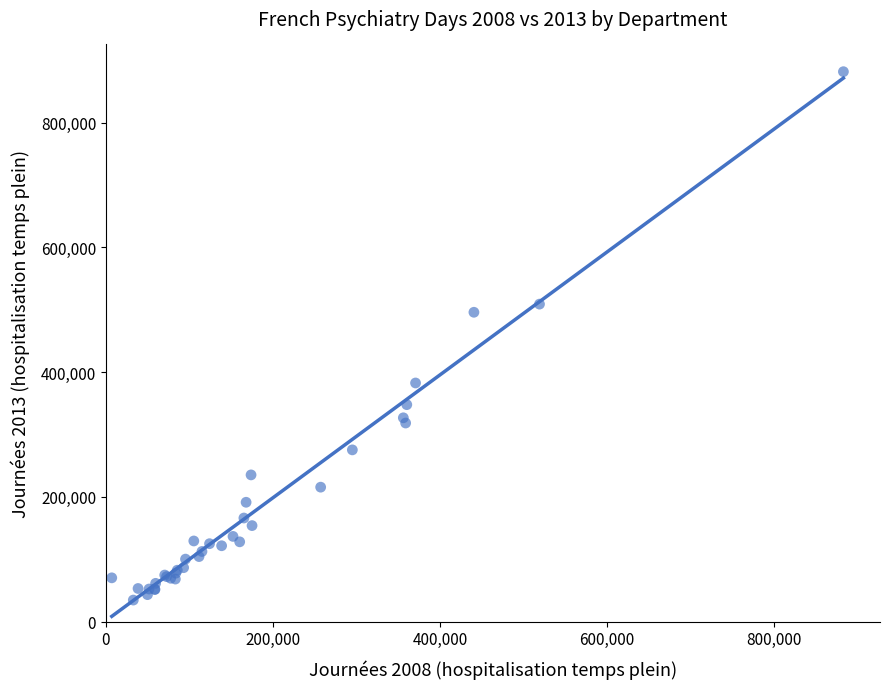

What Y value in the scatter plot is closest to 458014?

495863